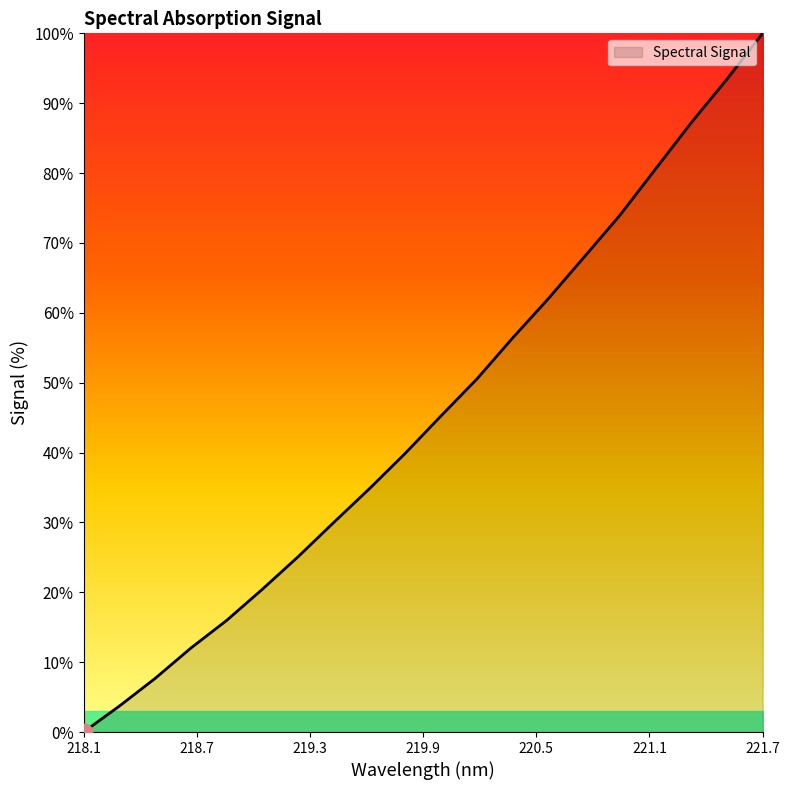

What is the difference between the maximum and minimum values?

100.0